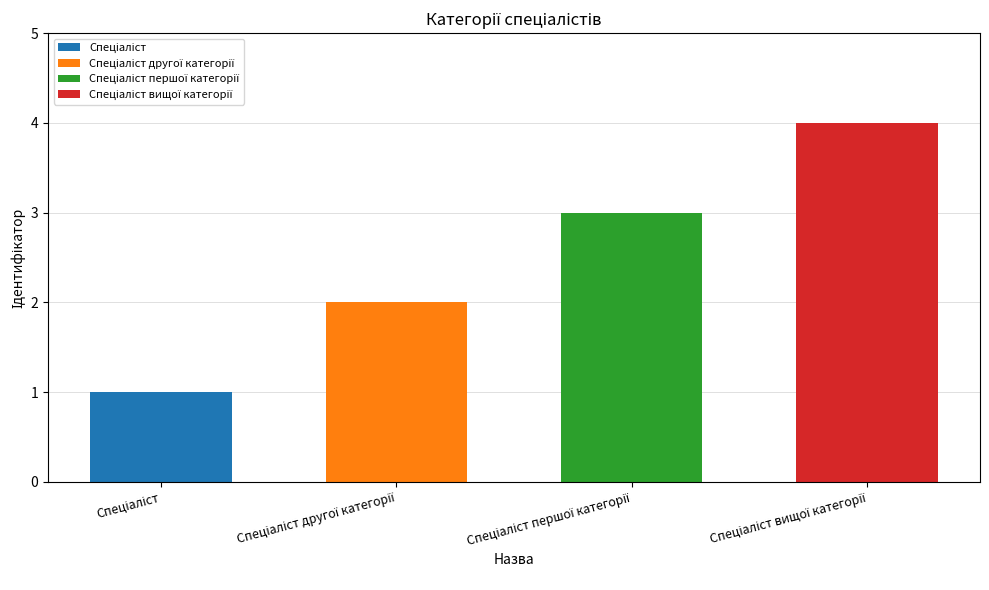

The value at Спеціаліст другої категорії is 2. True or false?

True